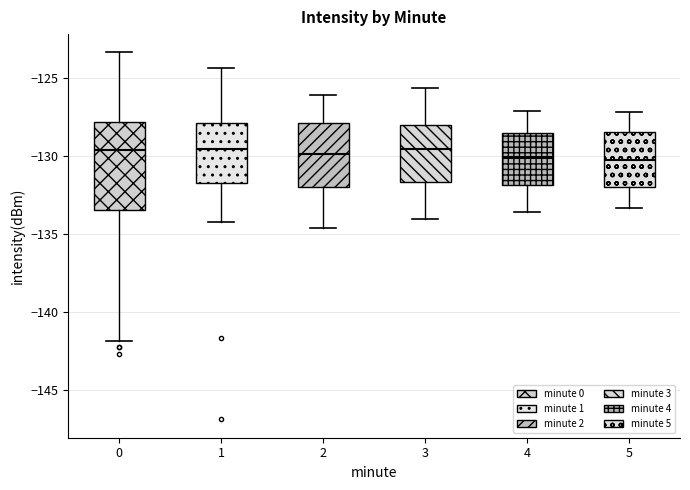

Where does the upper whisker of the box at x = 3 end on the y-axis? The values are not printed on the chart, so give them approximately, as read against the axis.

-125.5